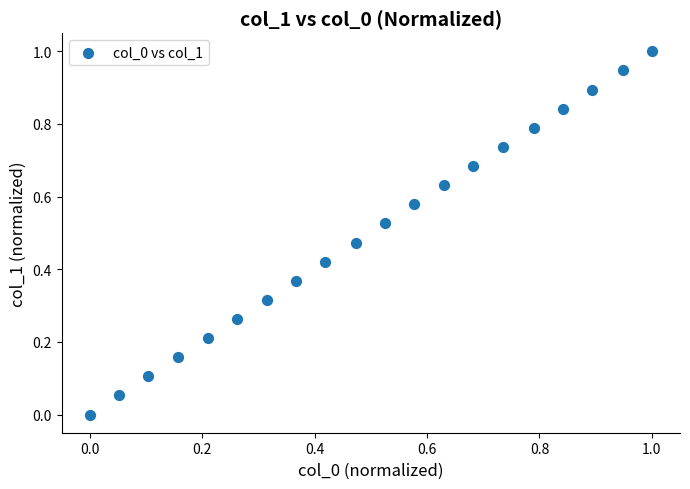

What is the range of X values (max minus min)?

1.0